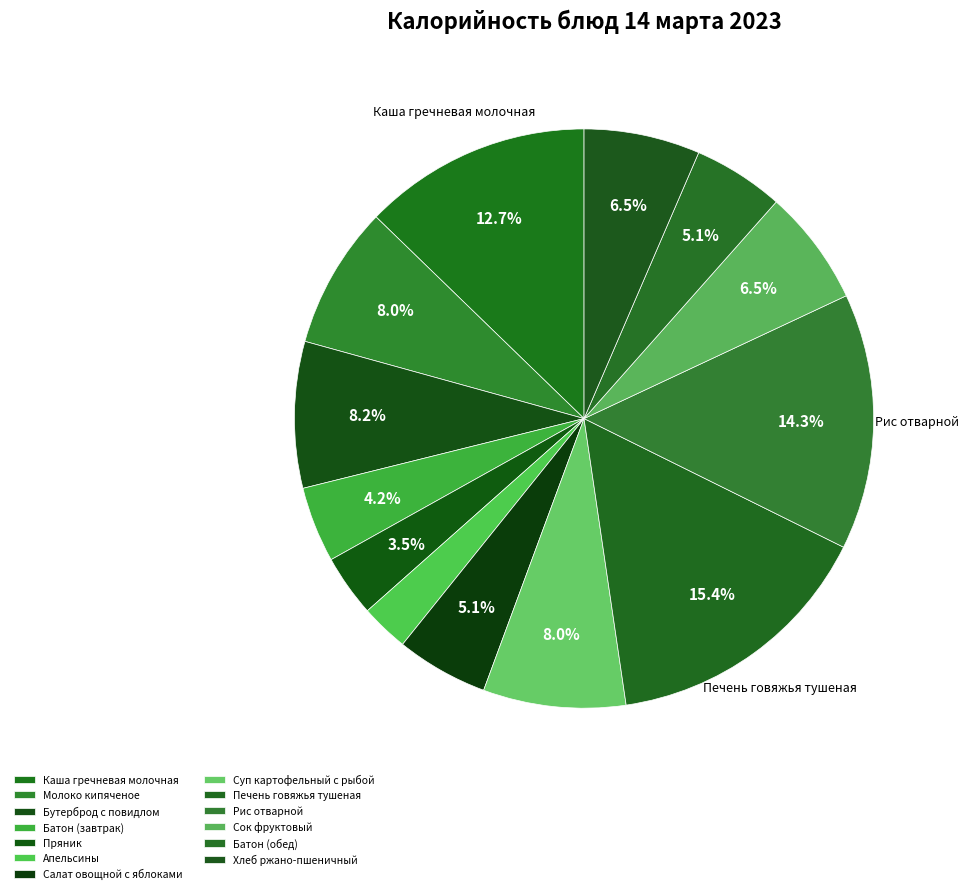

To the nearest percent, what is the difference between the largest and smallest slice percentages?

13%